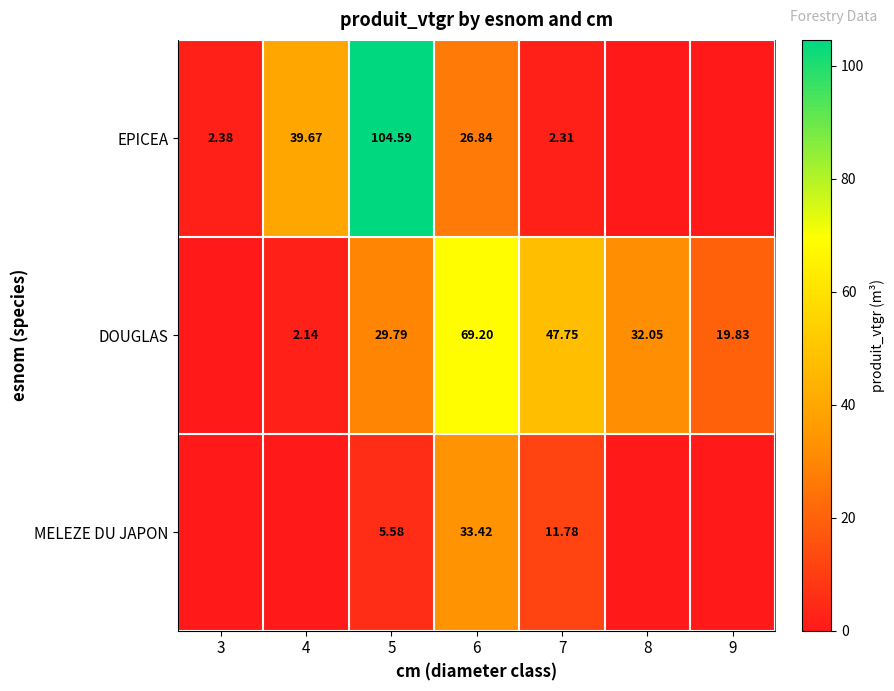

The value of DOUGLAS at 8 is 16.4. True or false?

False